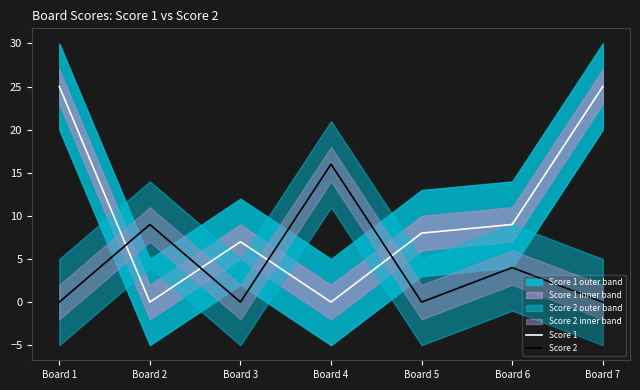

What is the approximate value of Score 2 at Board 4?

16